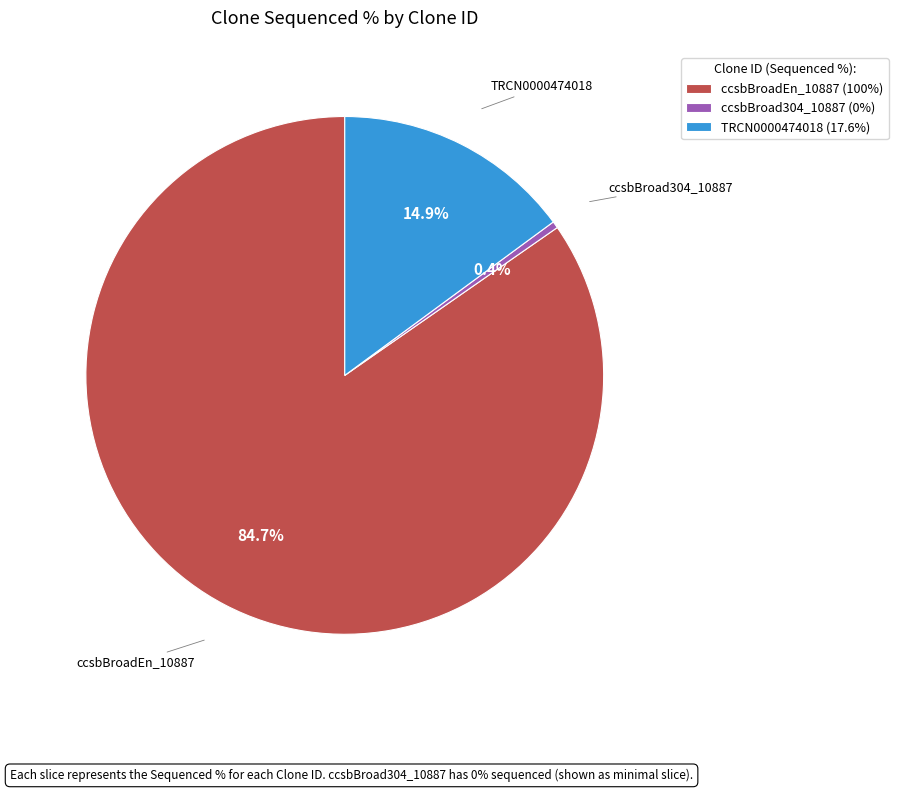

Does ccsbBroadEn_10887 account for over 50% of the chart?

Yes